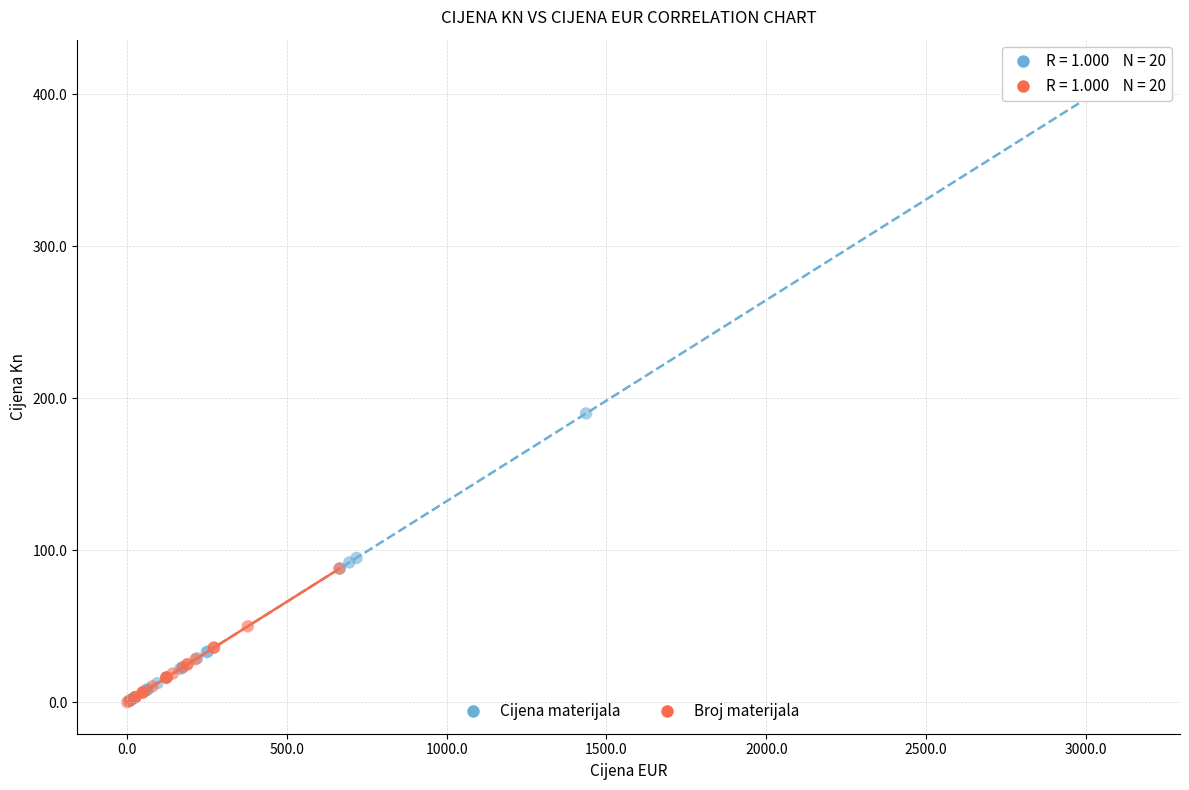

Which series has the widest spread of Y values?

Cijena materijala